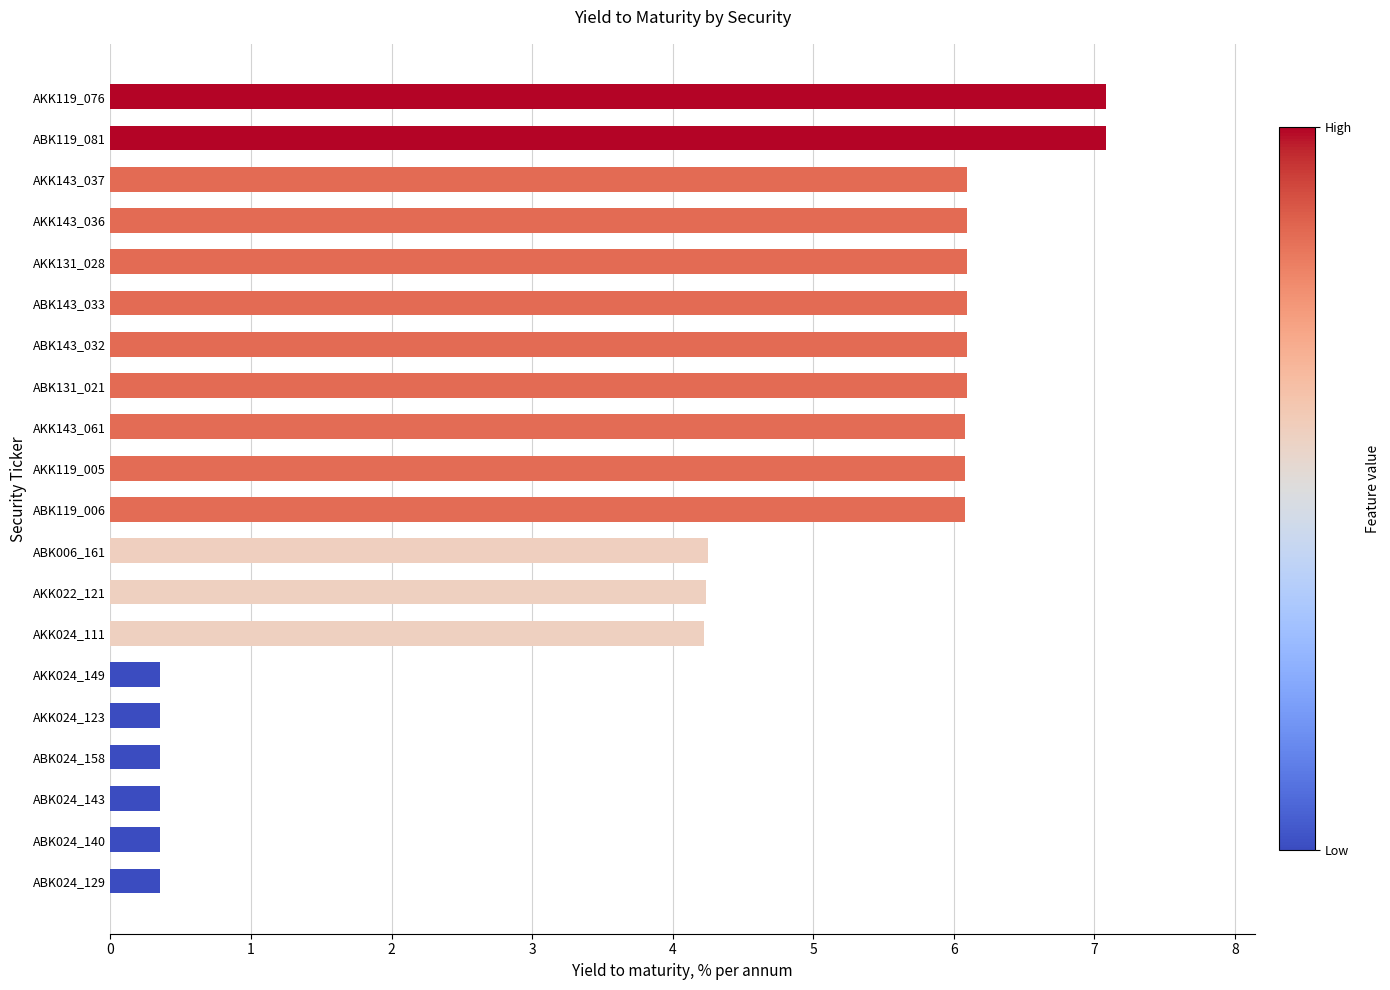

Which has a higher value, AKK024_149 or AKK143_037?

AKK143_037